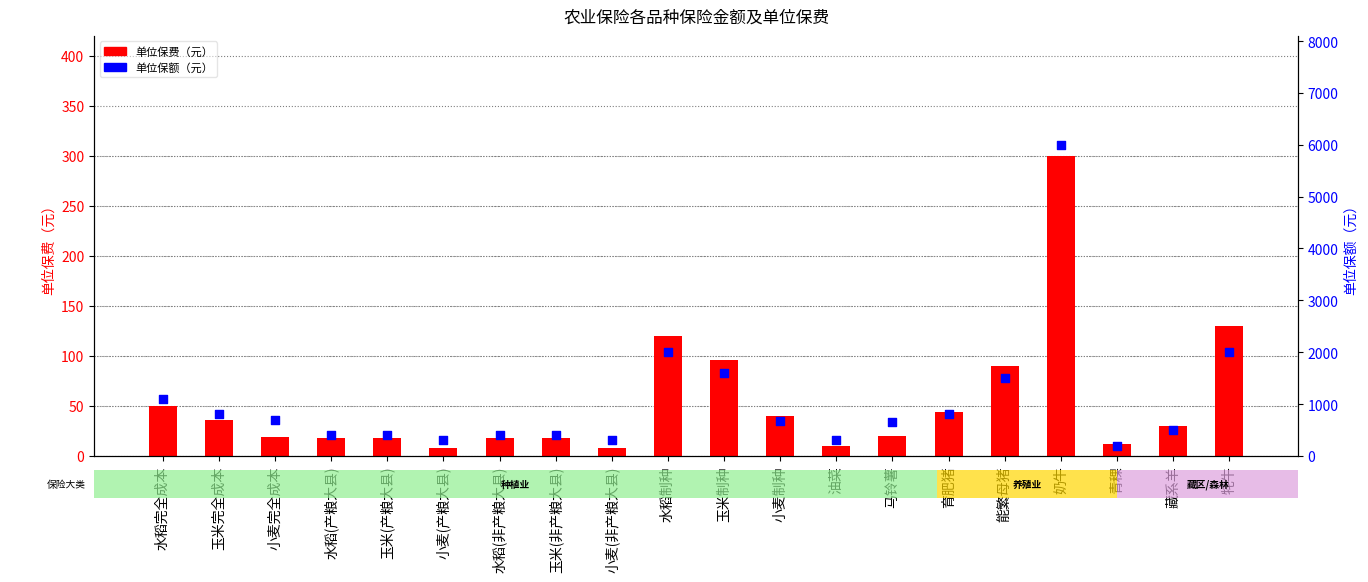

What are all the series names shown in the legend?

单位保费（元）, 单位保额（元）